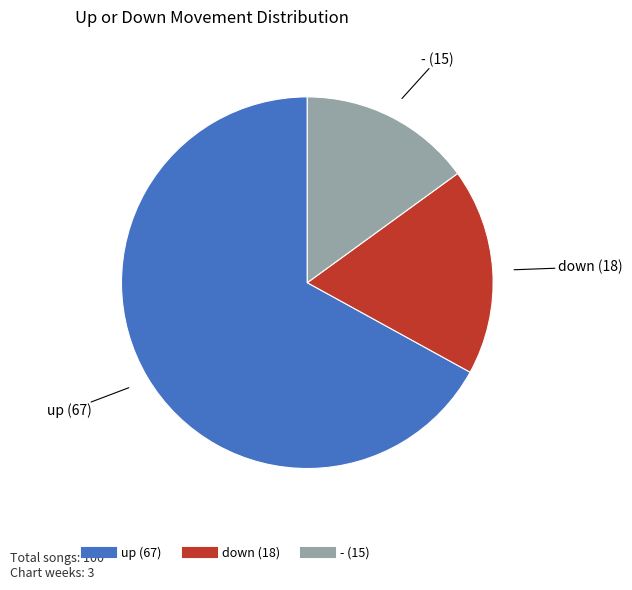

Between up and -, which is larger?

up